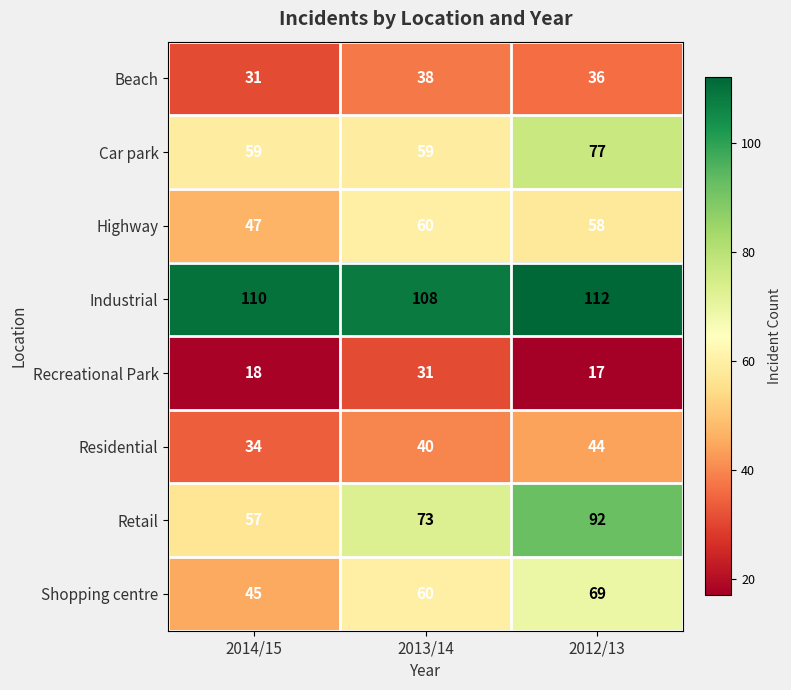

Which series changed the most between 2014/15 and 2013/14?

Retail